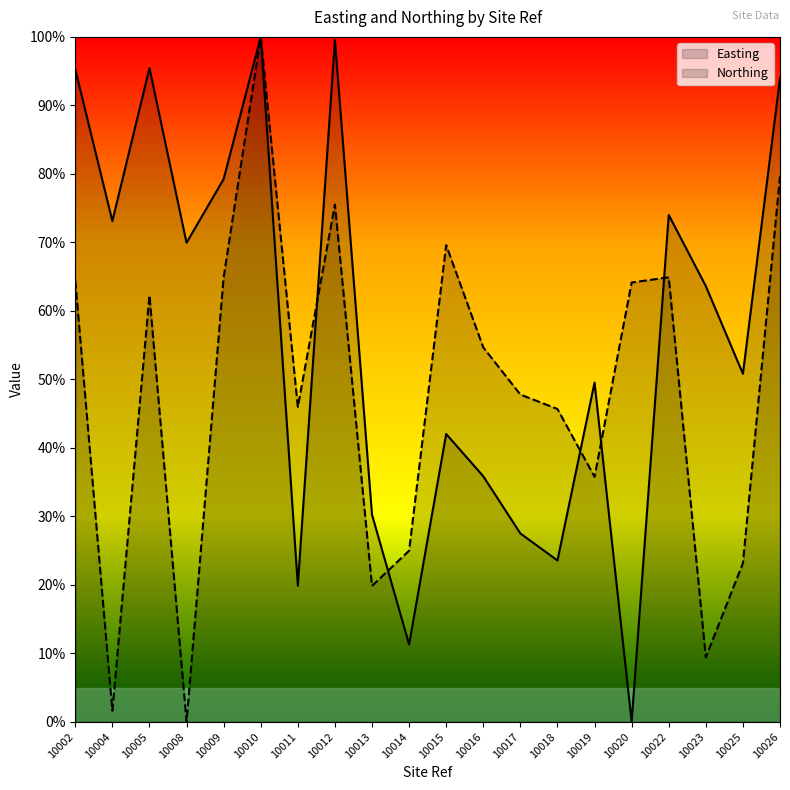

What is the total value across all series at 10022?

1.4